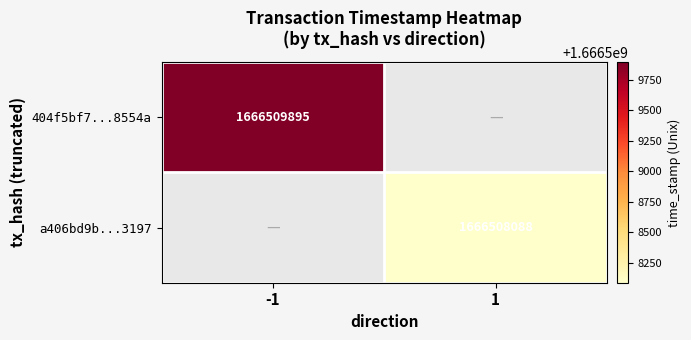

Is it true that 404f5bf7...8554a equals 1666509895 at -1?

True